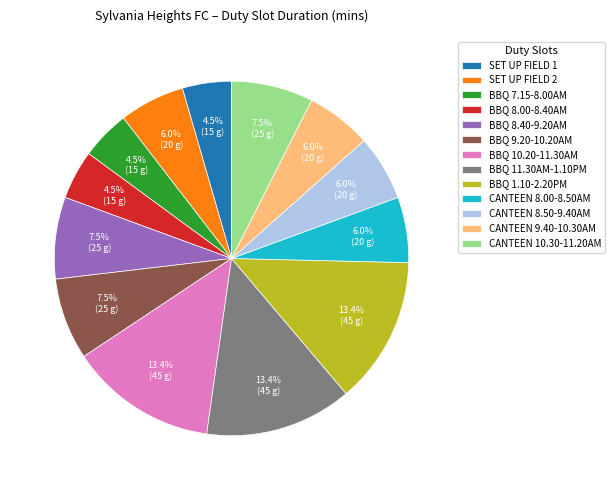

Is it true that BBQ 1.10-2.20PM is 13% of the pie?

True